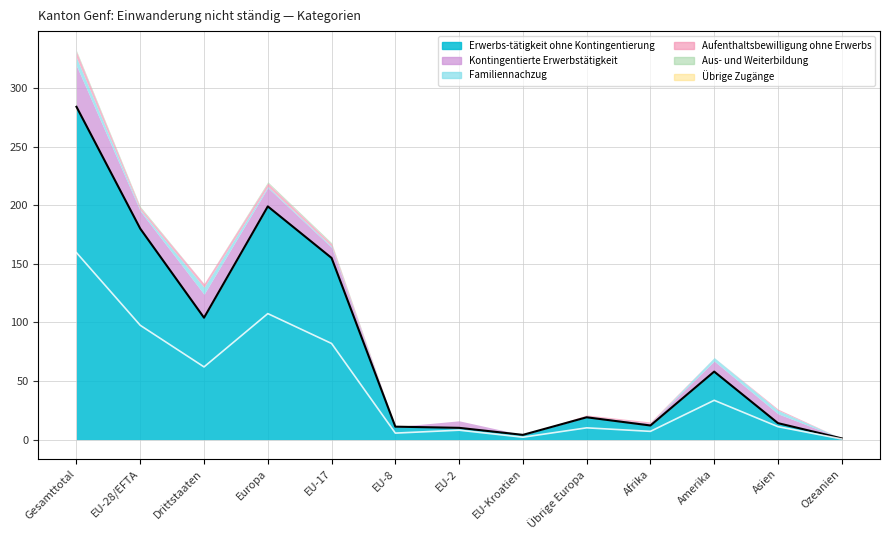

What is the difference between the second highest and second lowest values?

195